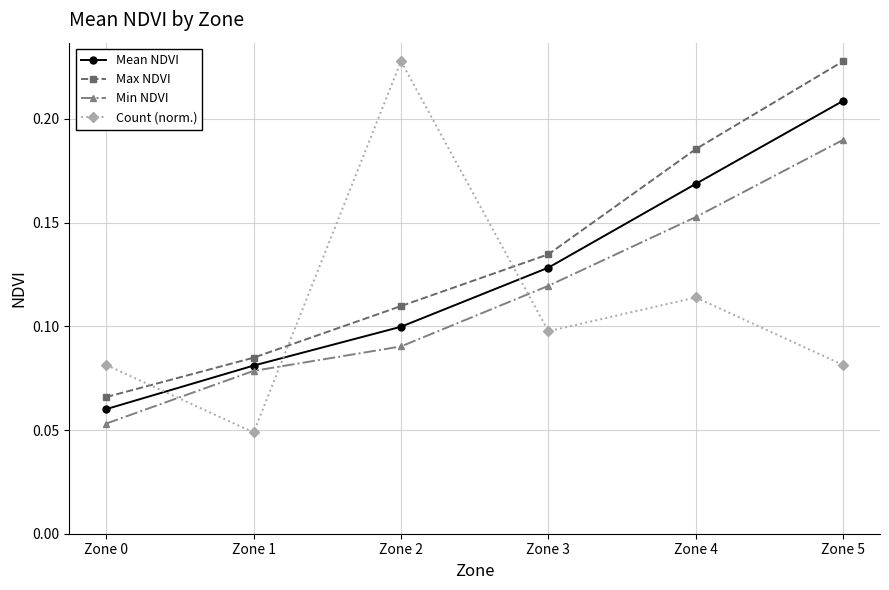

At how many categories does at least one series exceed 0?

6